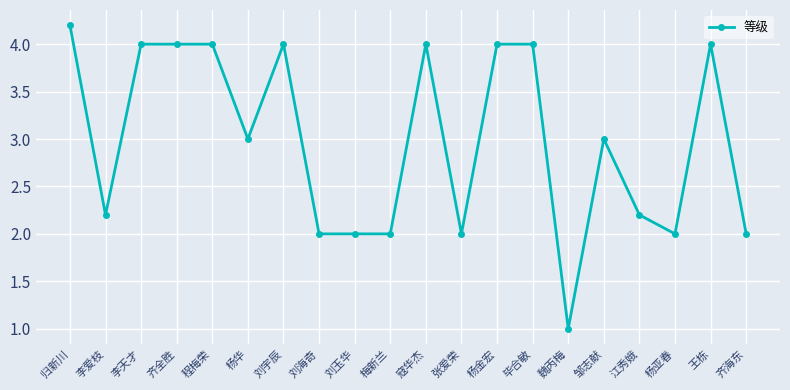

At which category does the data reach its first local valley?

李爱枝